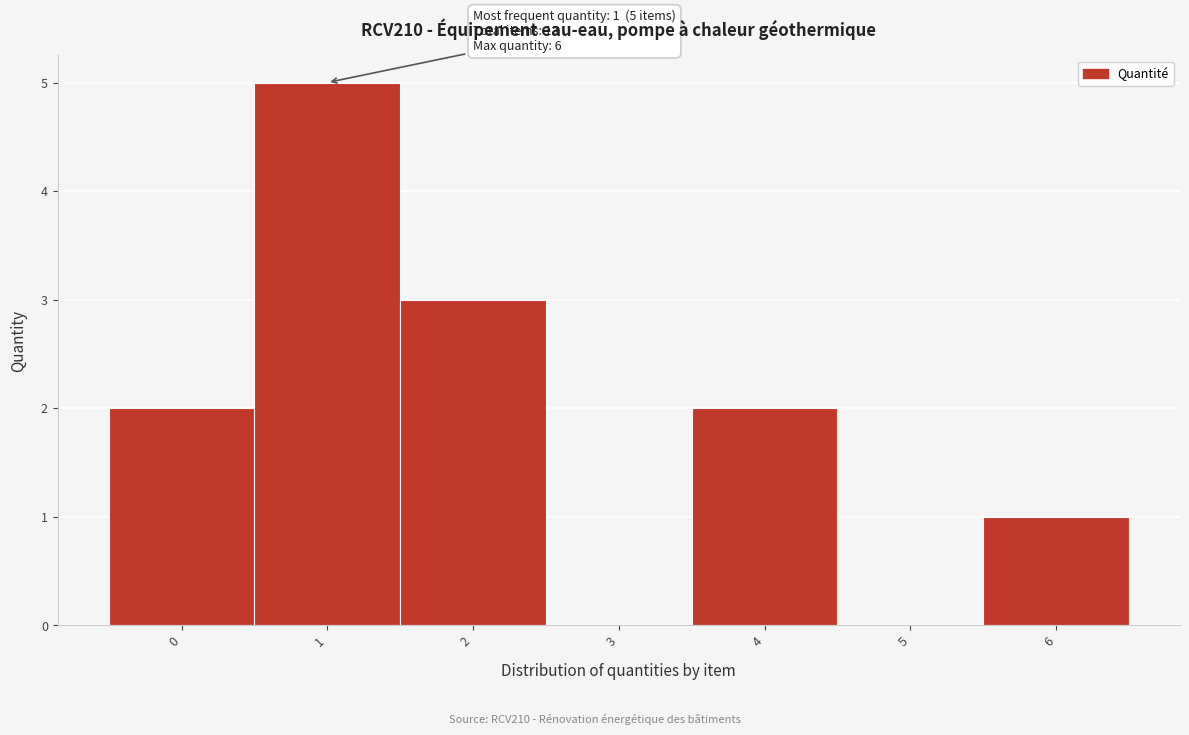

Reading left to right, list all the values displayed in this chart.

0=2	1=5	2=3	3=0	4=2	5=0	6=1